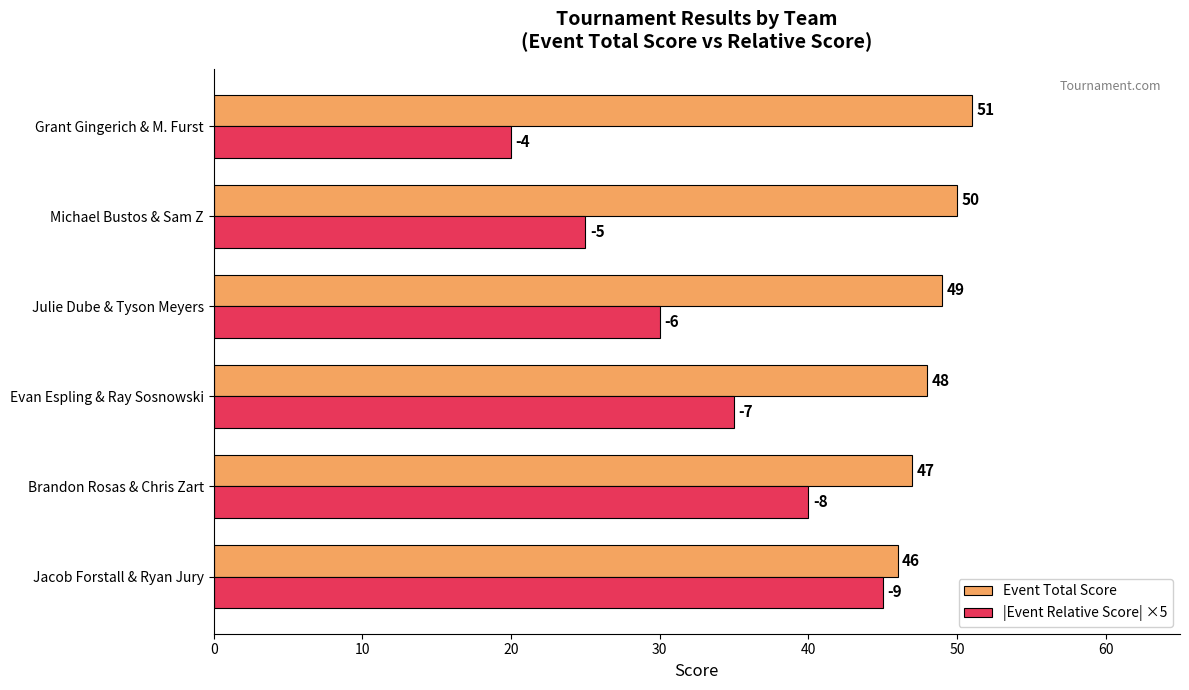

Where is Event Total Score nearest to the value 48?

Evan Espling & Ray Sosnowski